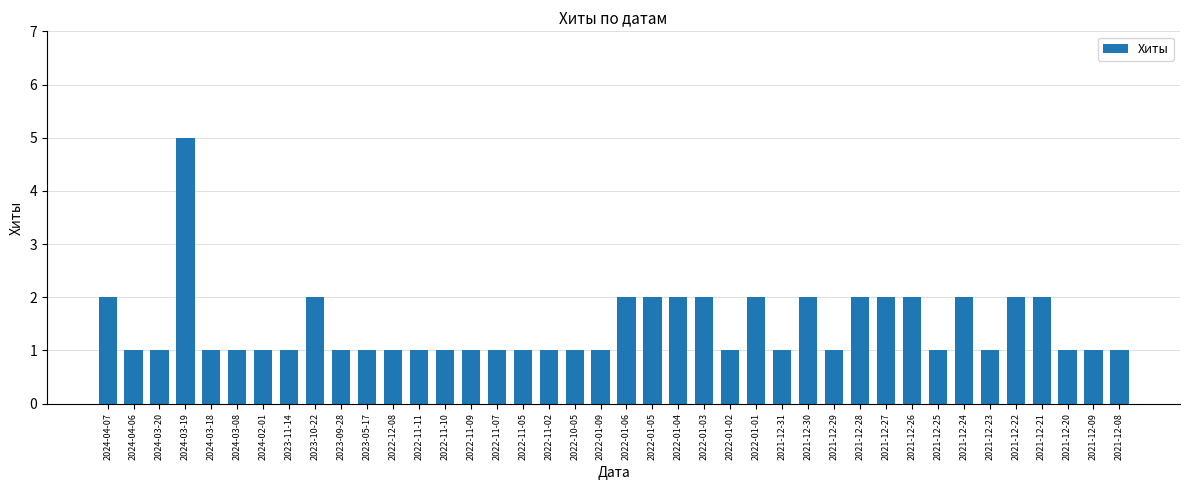

True or false: the data shows 1 at 2024-03-18.

True